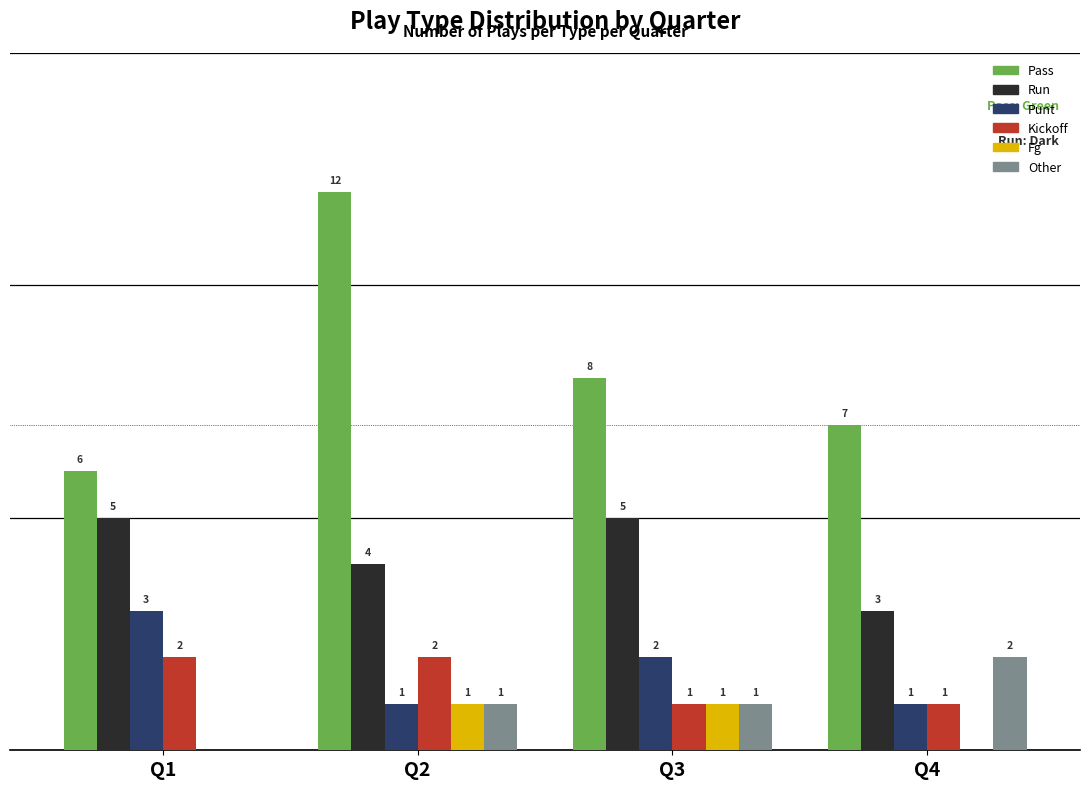

At which category does the chart reach its peak across all series?

Q2